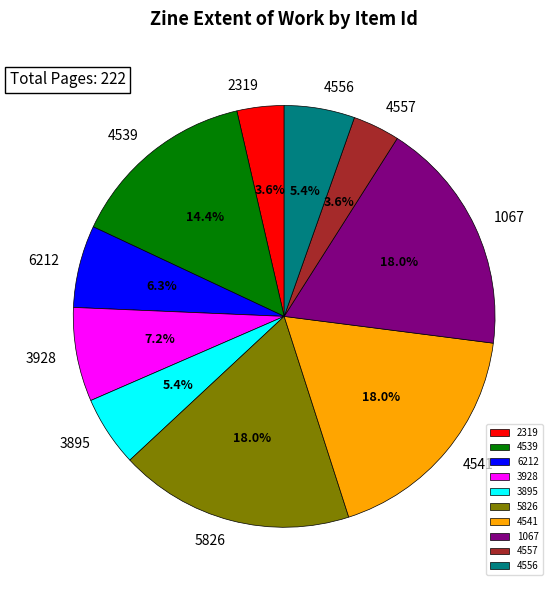

What is the ratio of the value at 4541 to the value at 3895?

3.3